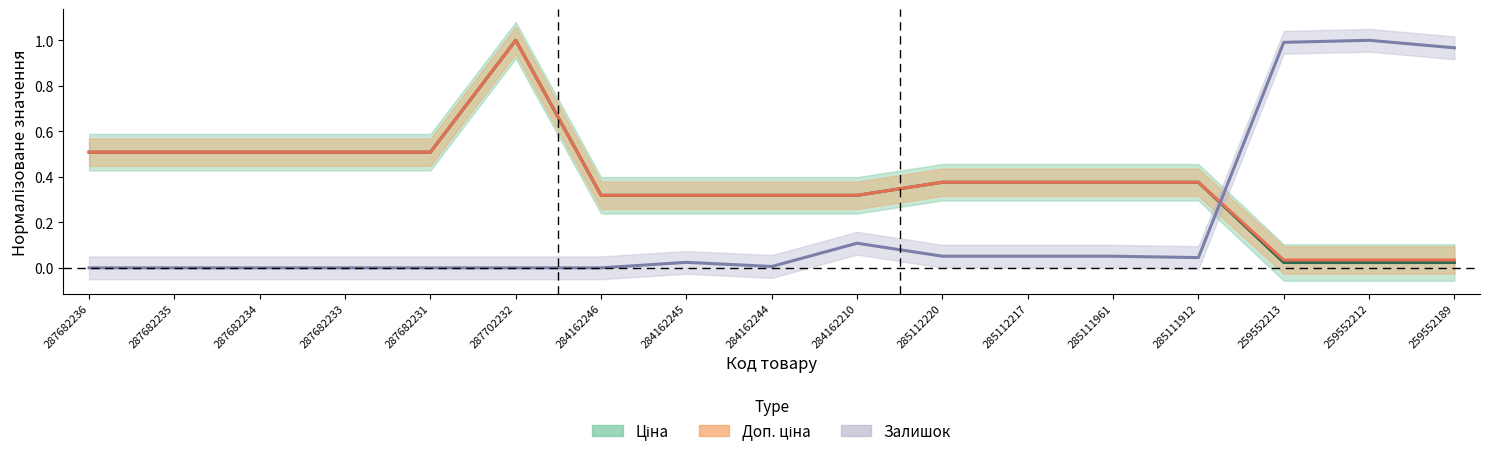

What is the label of the 3rd point from the left?

287682234